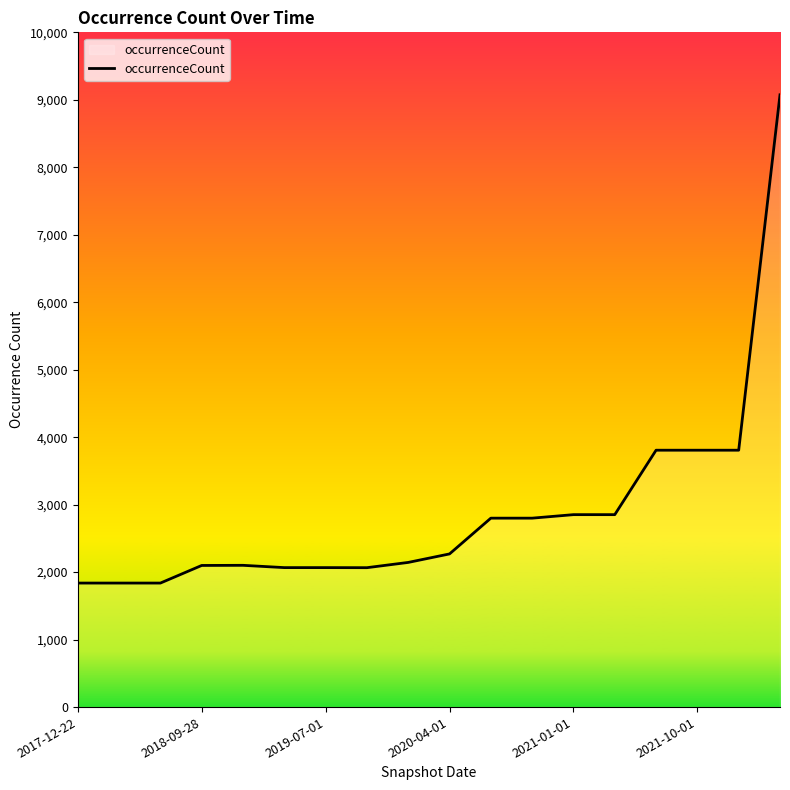

What is the difference between the maximum and minimum values?

7236